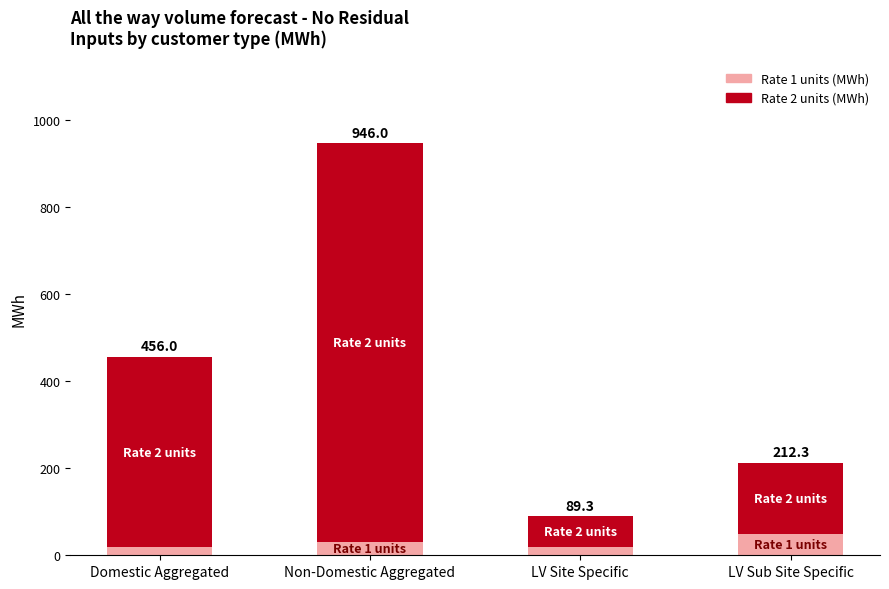

What are all the series names shown in the legend?

Rate 1 units (MWh), Rate 2 units (MWh)